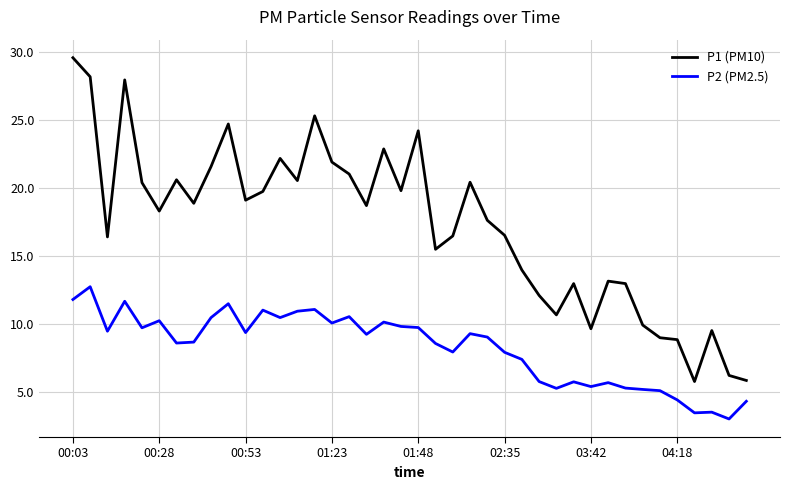

Which series has the largest total across all categories?

P1 (PM10)